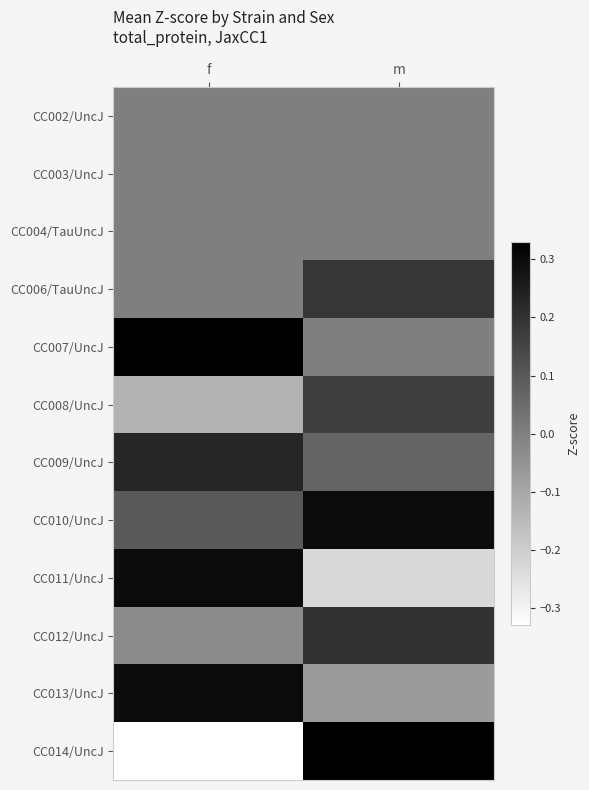

How many categories are shown in the chart?

2